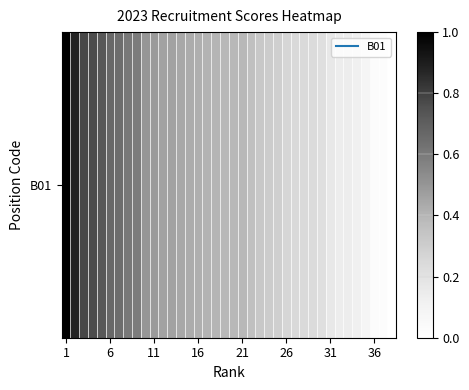

True or false: the data shows 0.2 at 31.

True